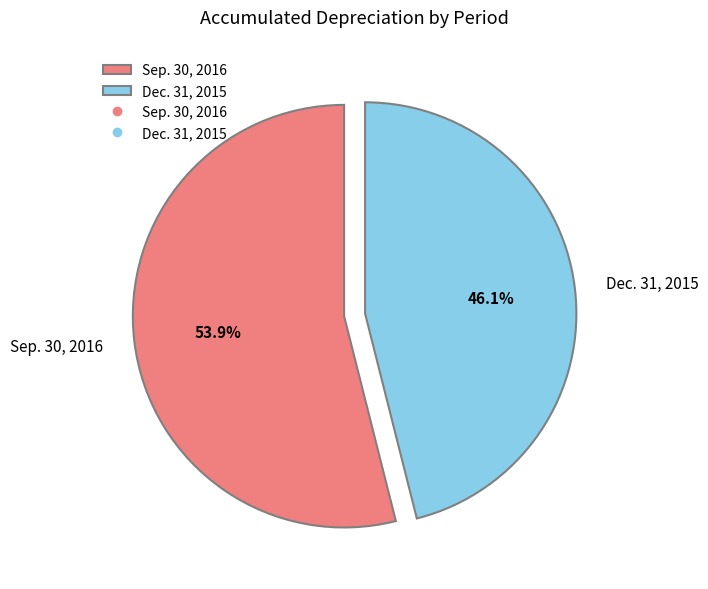

What is the ratio of the value at Dec. 31, 2015 to the value at Sep. 30, 2016?

0.9